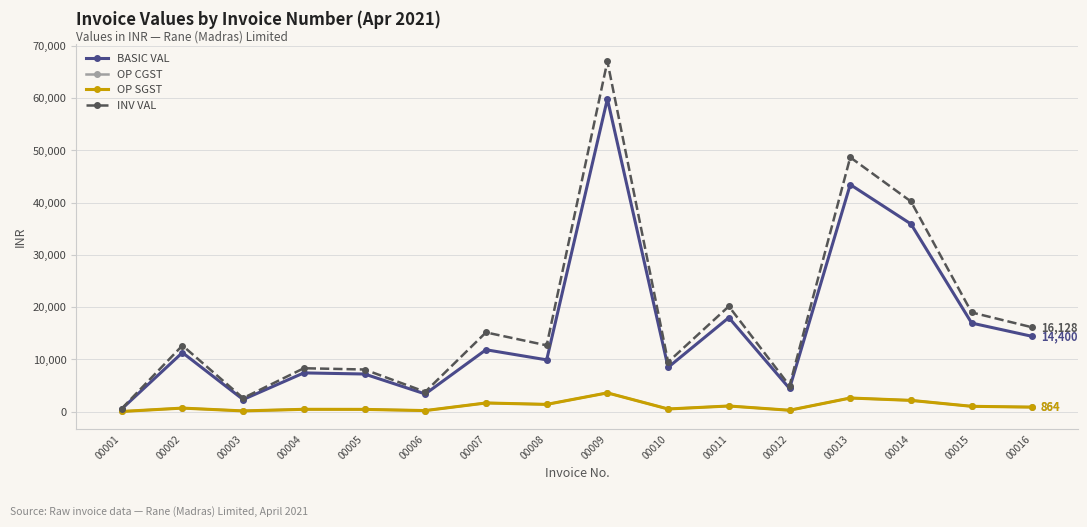

Reading left to right, list all the values displayed in this chart.

BASIC VAL: 508.5	11300.0	2316.5	7416.0	7200.0	3384.0	11846.4	9912.0	59860.0	8475.0	18000.0	4429.6	43458.4	35916.0	16950.0	14400.0
OP CGST: 30.5	678.0	139.0	445.0	432.0	203.0	1658.5	1387.7	3591.6	508.5	1080.0	265.8	2607.5	2155.0	1017.0	864.0
OP SGST: 30.5	678.0	139.0	445.0	432.0	203.0	1658.5	1387.7	3591.6	508.5	1080.0	265.8	2607.5	2155.0	1017.0	864.0
INV VAL: 569.5	12656.0	2594.5	8305.9	8064.0	3790.1	15163.4	12687.4	67043.2	9492.0	20160.0	4961.2	48673.4	40225.9	18984.0	16128.0